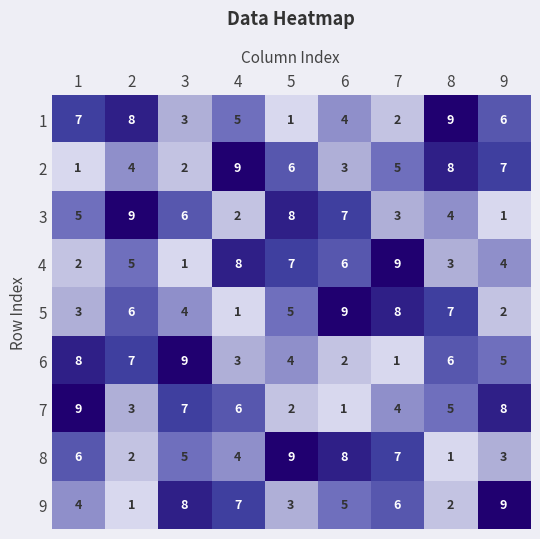

The value of 3 at 2 is 9. True or false?

True